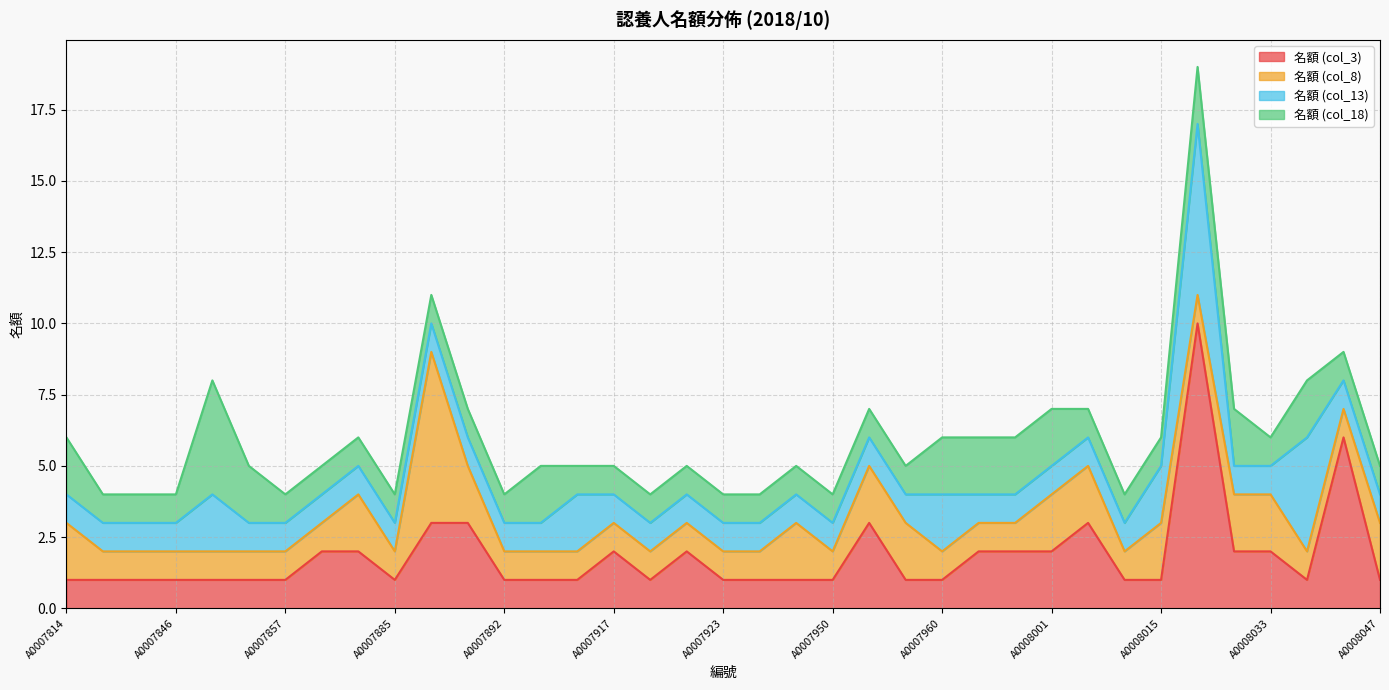

True or false: 名額 (col_18) and 名額 (col_8) intersect in this chart.

True